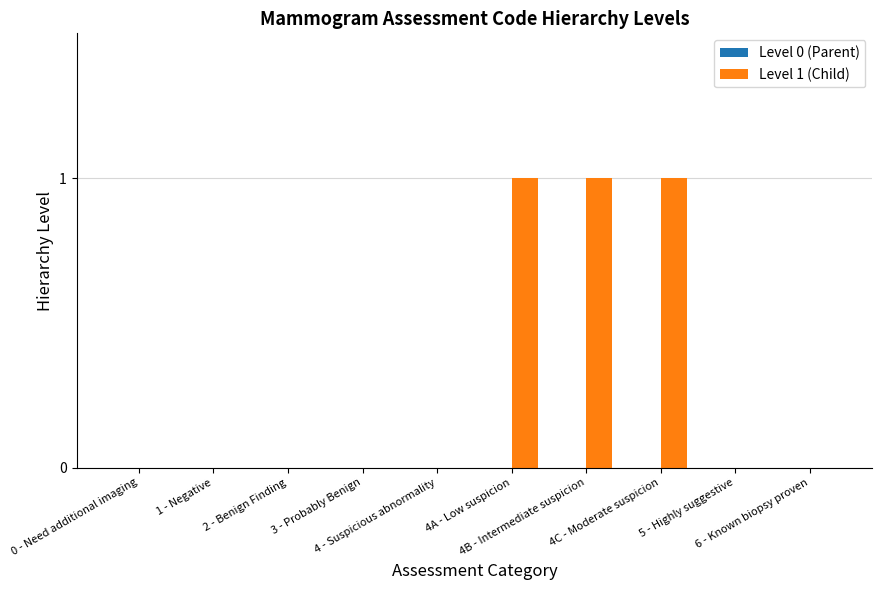

What is the sum of all values?

3